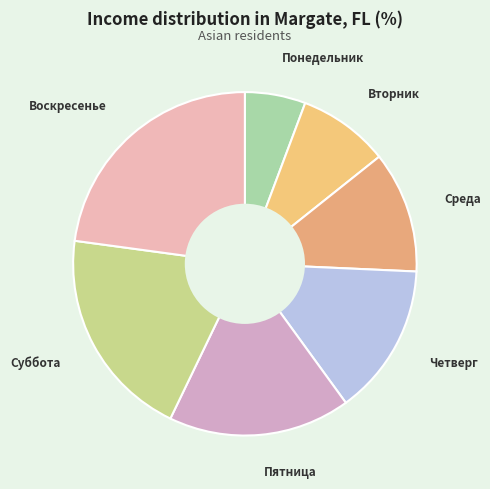

How many slices are in this pie chart?

7